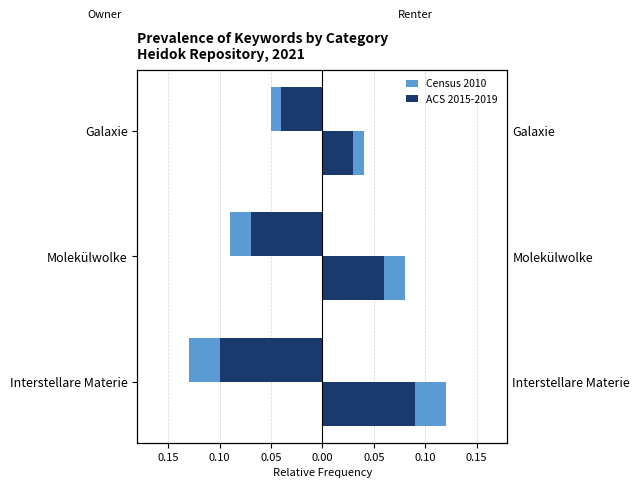

Between Galaxie and Interstellare Materie, which is larger?

Galaxie